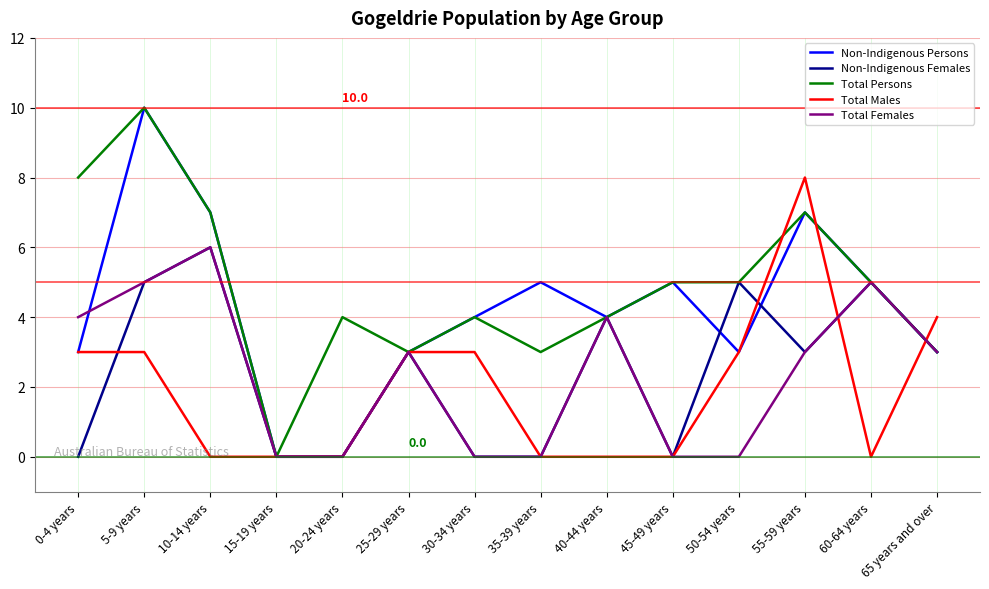

Reading left to right, list all the values displayed in this chart.

Non-Indigenous Persons: 0-4 years=3	5-9 years=10	10-14 years=7	15-19 years=0	20-24 years=0	25-29 years=3	30-34 years=4	35-39 years=5	40-44 years=4	45-49 years=5	50-54 years=3	55-59 years=7	60-64 years=5	65 years and over=3
Non-Indigenous Females: 0-4 years=0	5-9 years=5	10-14 years=6	15-19 years=0	20-24 years=0	25-29 years=3	30-34 years=0	35-39 years=0	40-44 years=4	45-49 years=0	50-54 years=5	55-59 years=3	60-64 years=5	65 years and over=3
Total Persons: 0-4 years=8	5-9 years=10	10-14 years=7	15-19 years=0	20-24 years=4	25-29 years=3	30-34 years=4	35-39 years=3	40-44 years=4	45-49 years=5	50-54 years=5	55-59 years=7	60-64 years=5	65 years and over=3
Total Males: 0-4 years=3	5-9 years=3	10-14 years=0	15-19 years=0	20-24 years=0	25-29 years=3	30-34 years=3	35-39 years=0	40-44 years=0	45-49 years=0	50-54 years=3	55-59 years=8	60-64 years=0	65 years and over=4
Total Females: 0-4 years=4	5-9 years=5	10-14 years=6	15-19 years=0	20-24 years=0	25-29 years=3	30-34 years=0	35-39 years=0	40-44 years=4	45-49 years=0	50-54 years=0	55-59 years=3	60-64 years=5	65 years and over=3